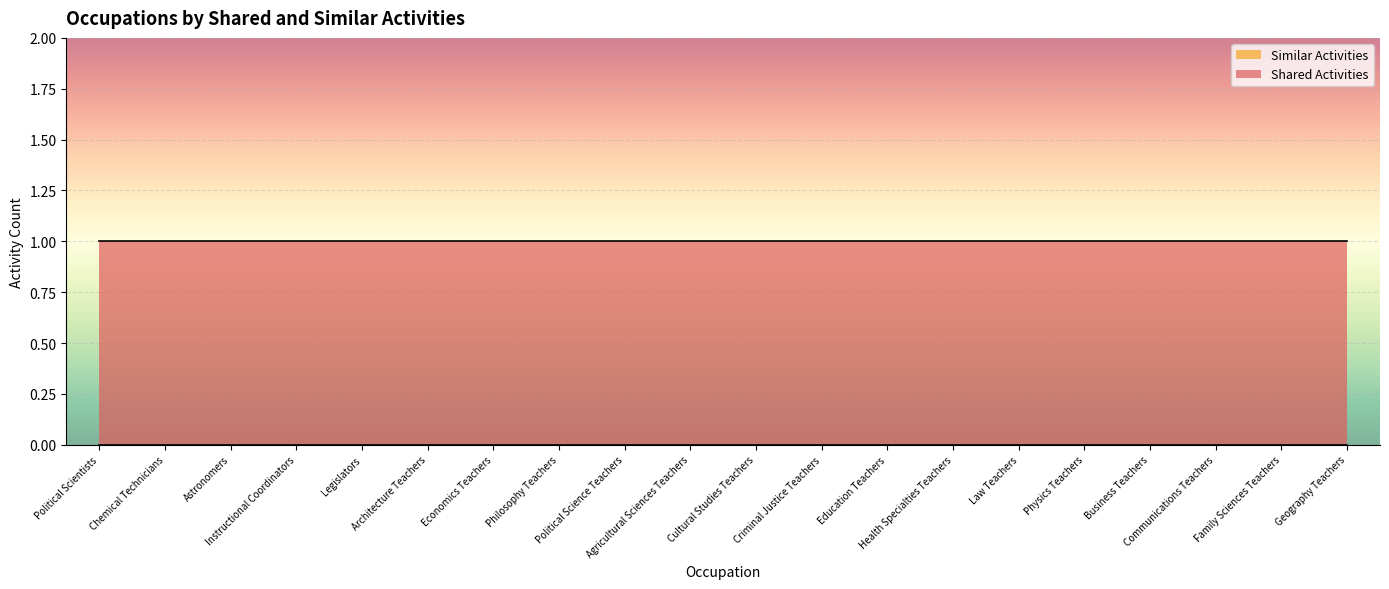

True or false: Shared Activities and Similar Activities intersect in this chart.

False